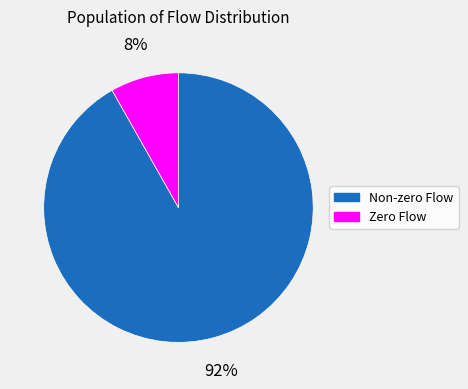

To the nearest percent, what is the average slice percentage?

50%